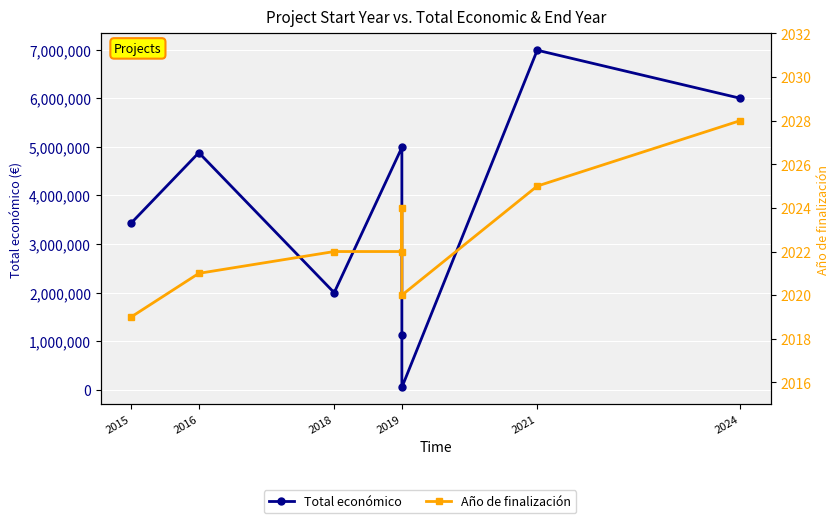

What is the smallest value displayed?

2019